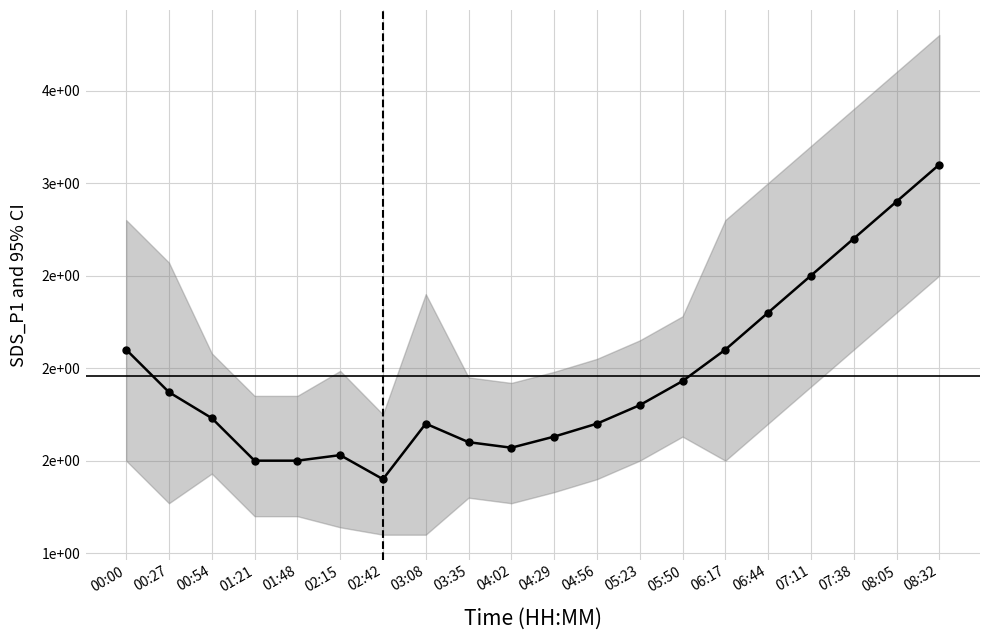

What is the sum of the values at 00:54 and 00:00?

3.8